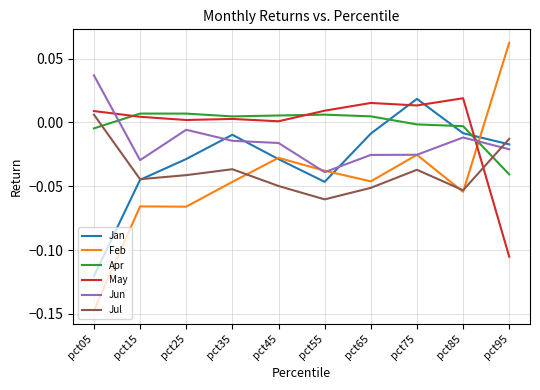

Which series has the largest range (max minus min)?

Feb